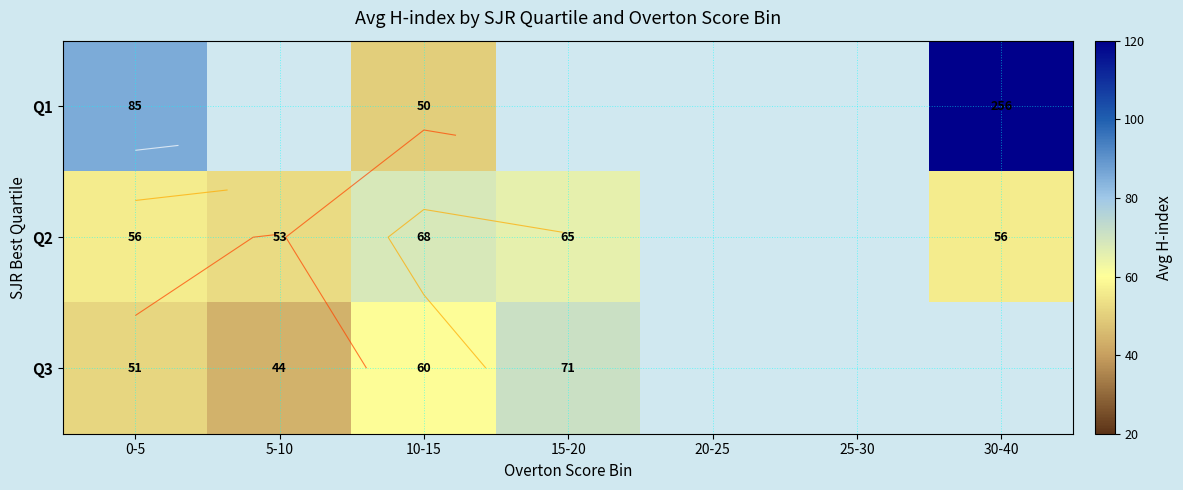

The Q3 series shows 32.3 at 10-15. True or false?

False